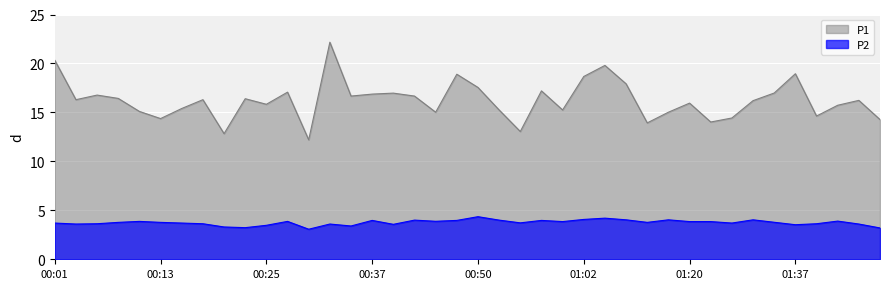

How many lines are shown in the chart?

2